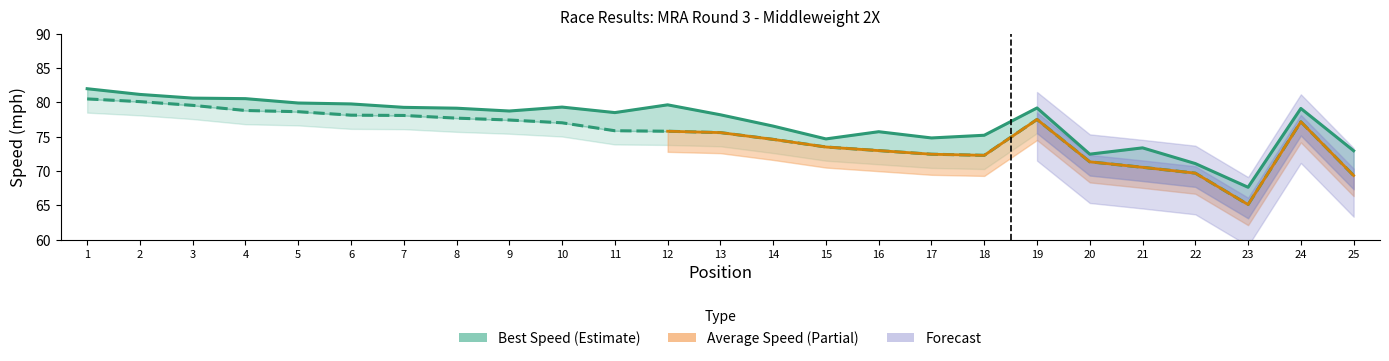

At how many categories does at least one series exceed 78?

15